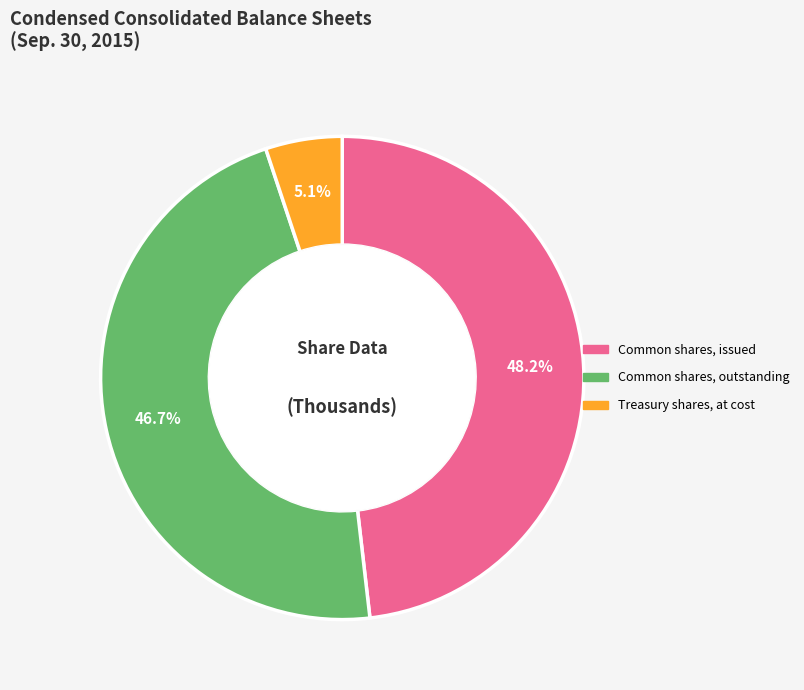

Combined, what portion of the pie is Common shares, issued and Treasury shares, at cost?

53.3%